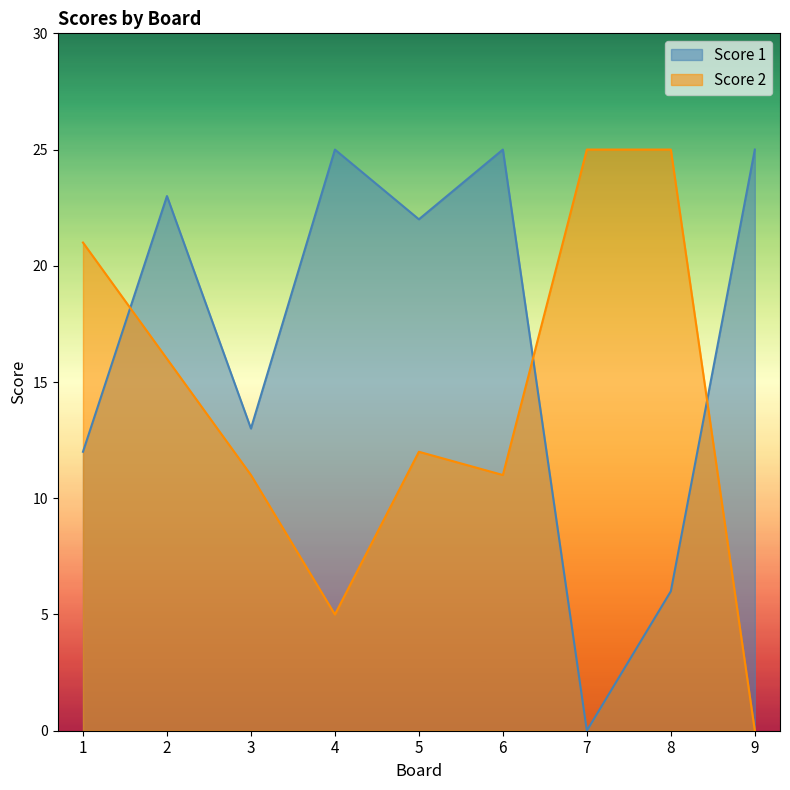

The value of Score 1 at 5 is 38. True or false?

False